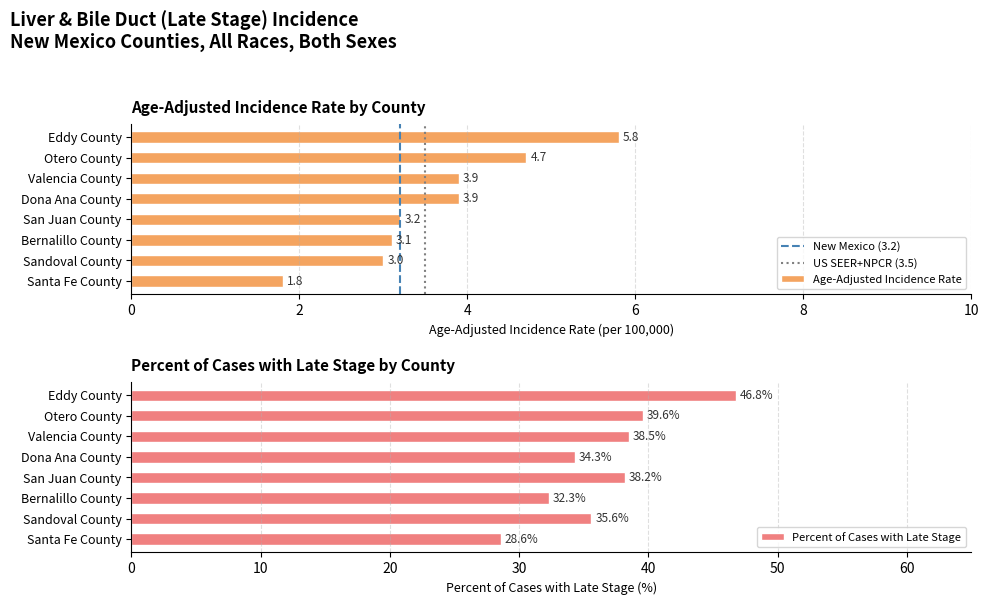

Which category has the lowest value across all series?

Santa Fe County